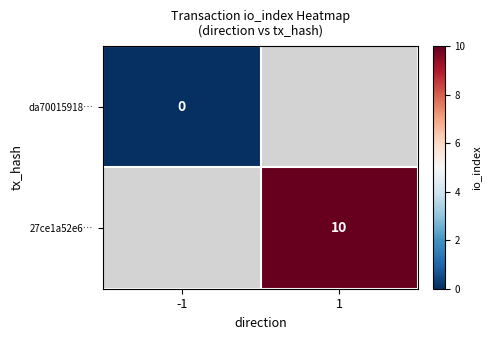

The value of 27ce1a52e6… at 1 is 10. True or false?

True